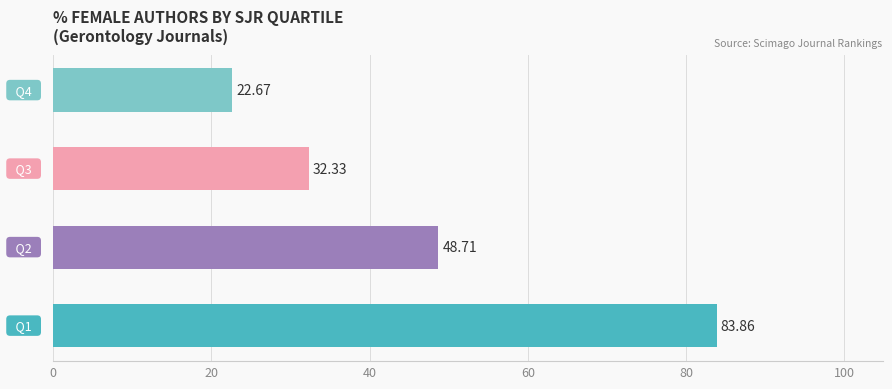

Count the number of data series in this chart.

1